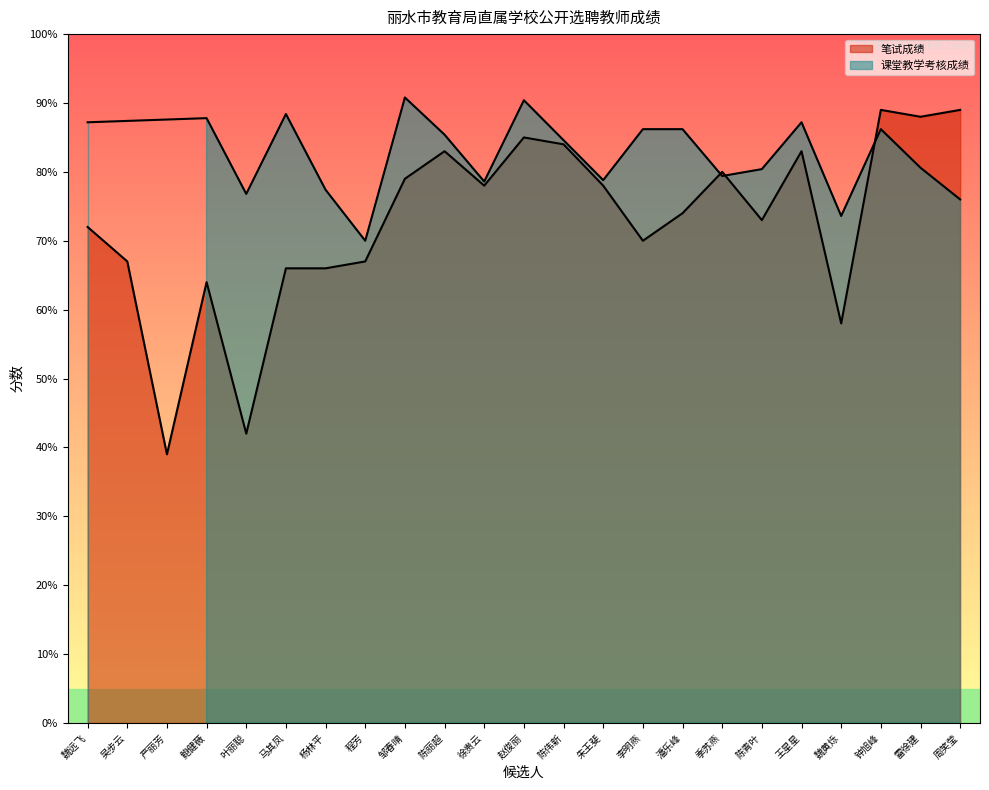

What is the label of the 12th point from the left?

赵俊丽